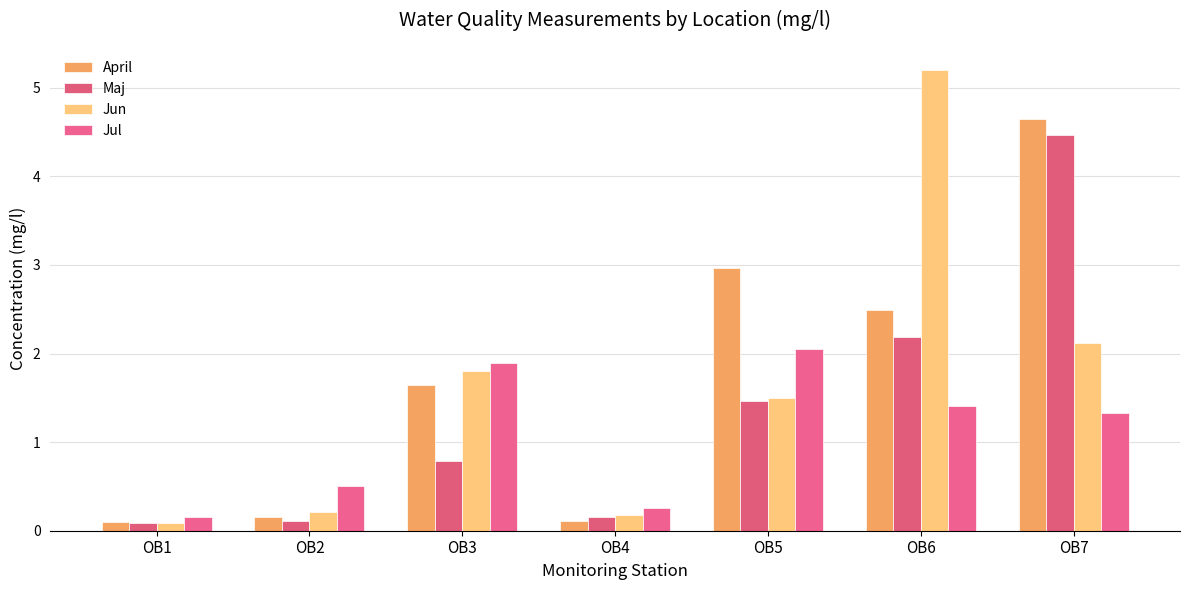

What is the average value of the April series?

1.7